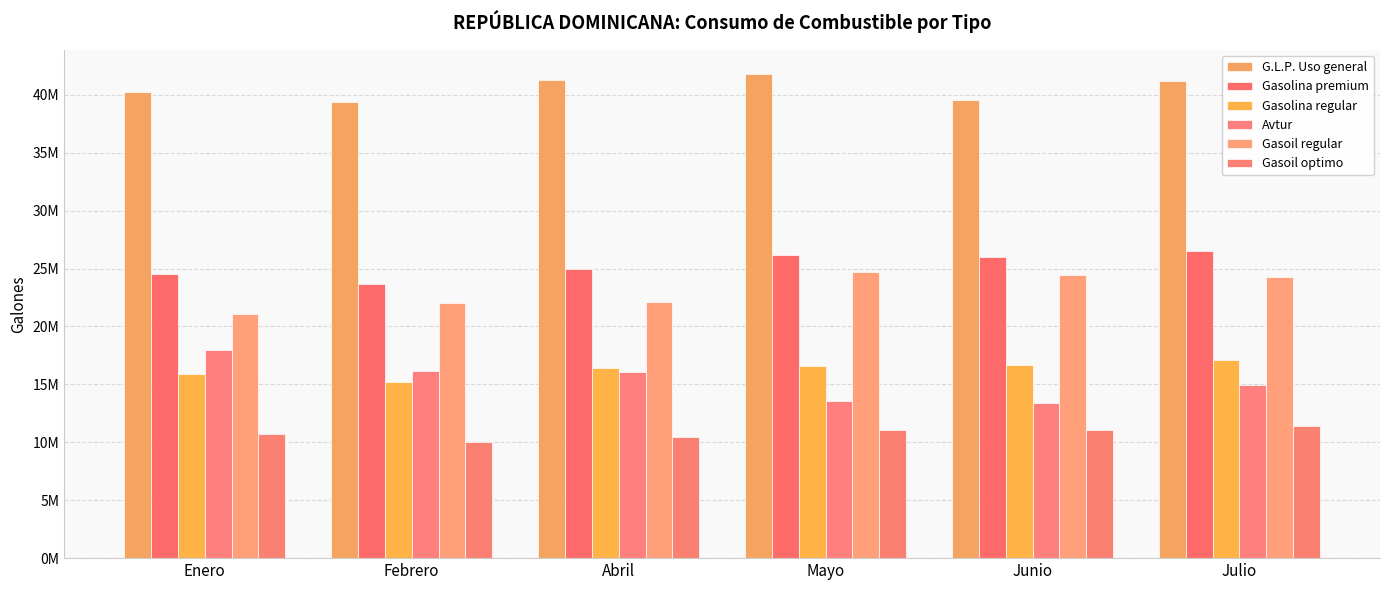

What is the average value of the Gasolina regular series?

16323036.5